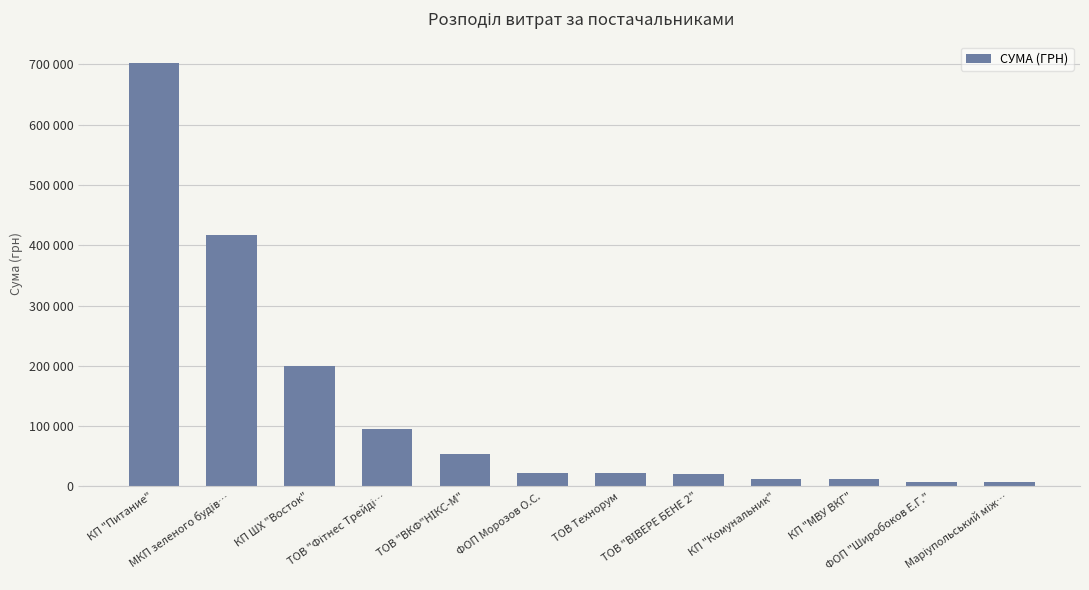

Does the chart contain any negative values?

No